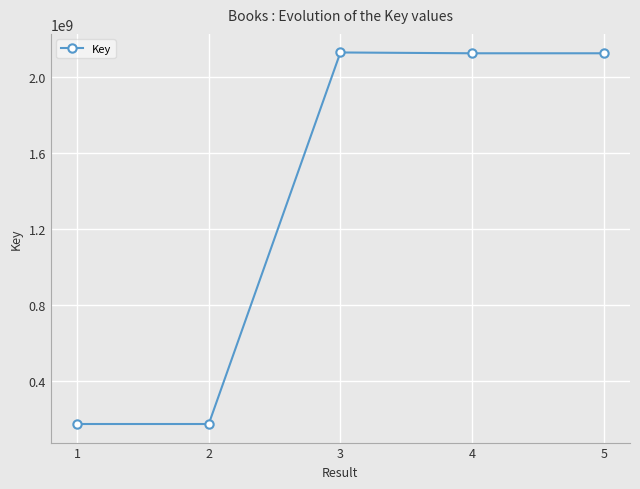

How many distinct data groups are displayed?

1